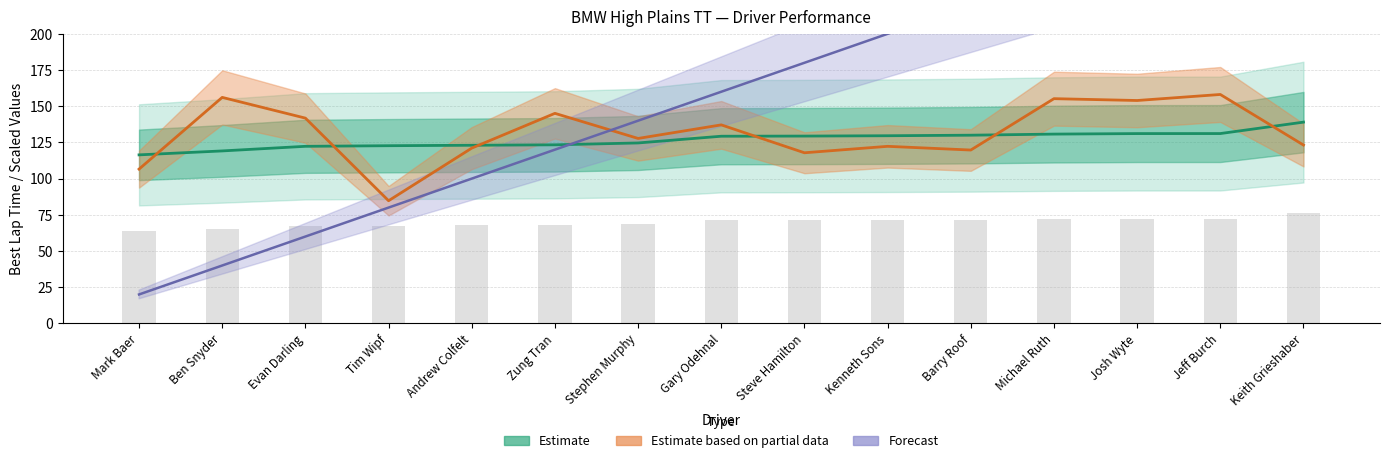

At which label is Bar reference closest to 70?

Gary Odehnal